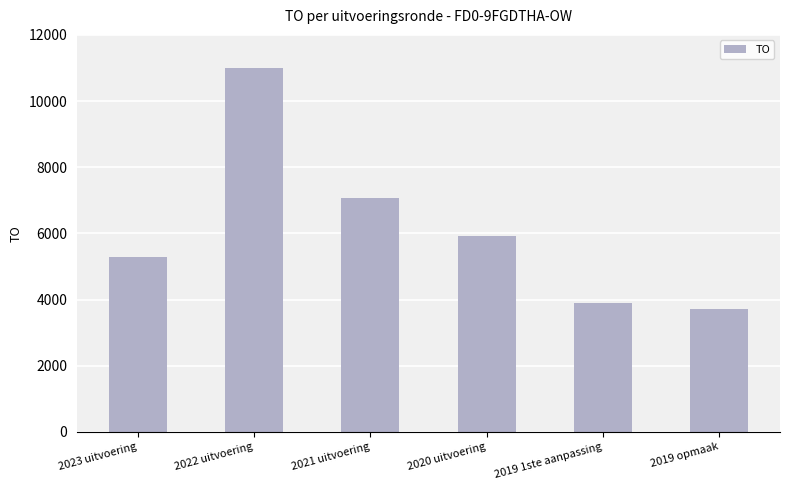

What is the difference between the values at 2019 opmaak and 2022 uitvoering?

7290